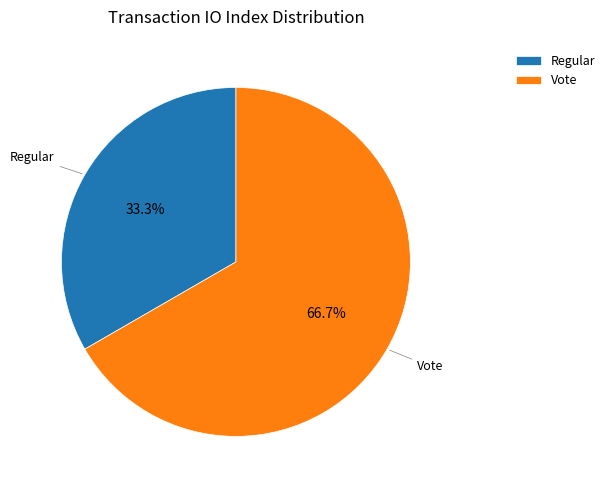

To the nearest percent, what is the combined percentage of Regular and Vote?

100%